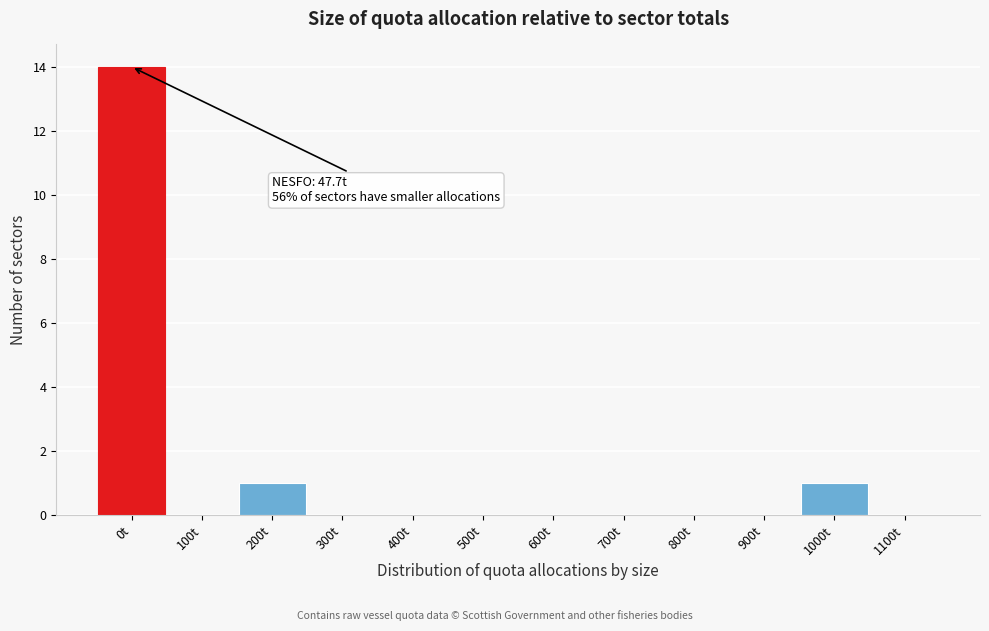

Is it true that the value at 100t is 9?

False